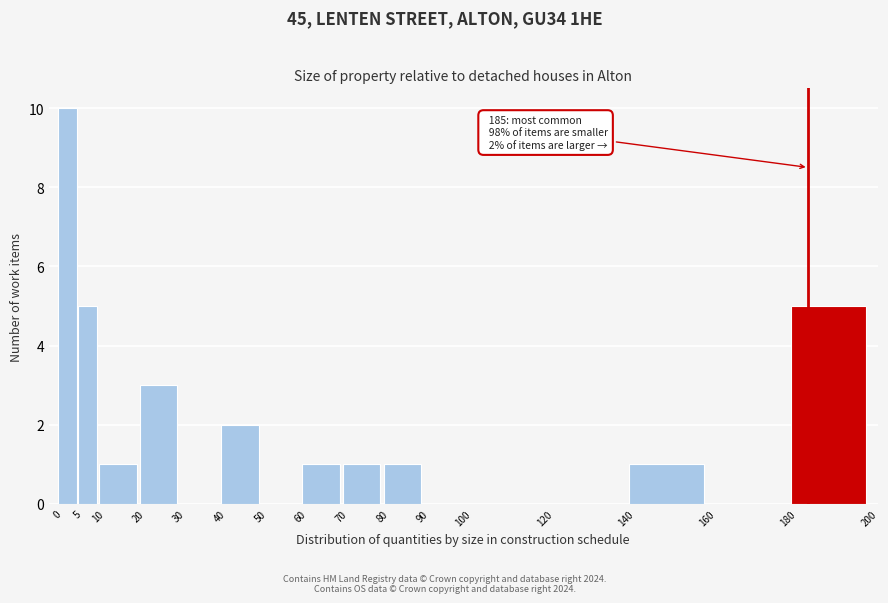

Over which range of the x-axis is the bar tallest?

0 to 5